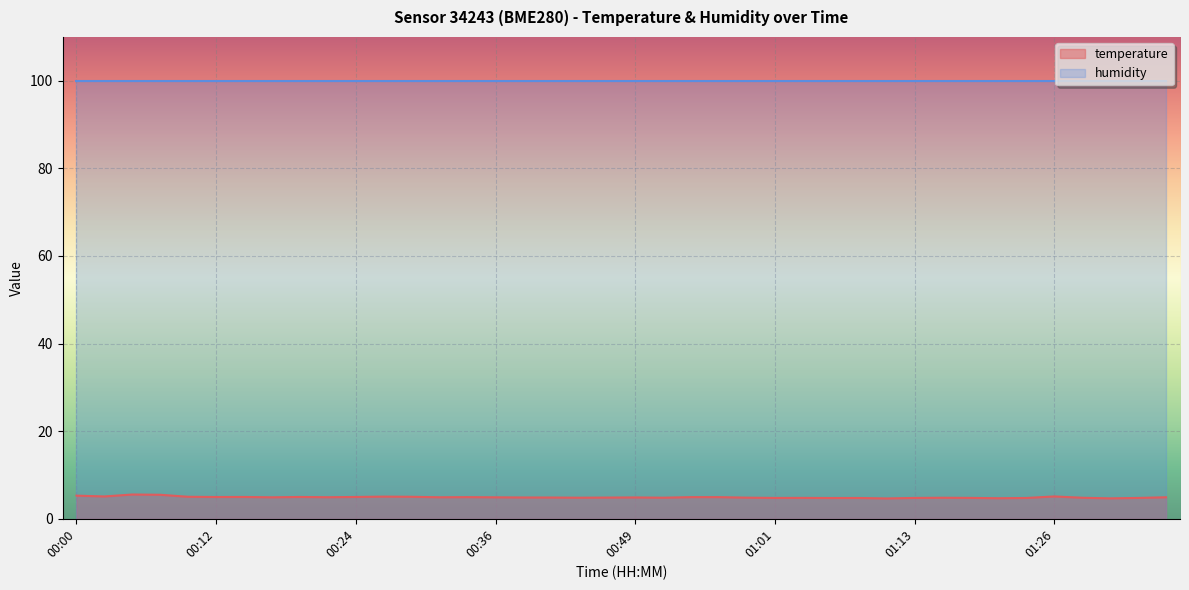

The value at 00:05 is 5.5. True or false?

True